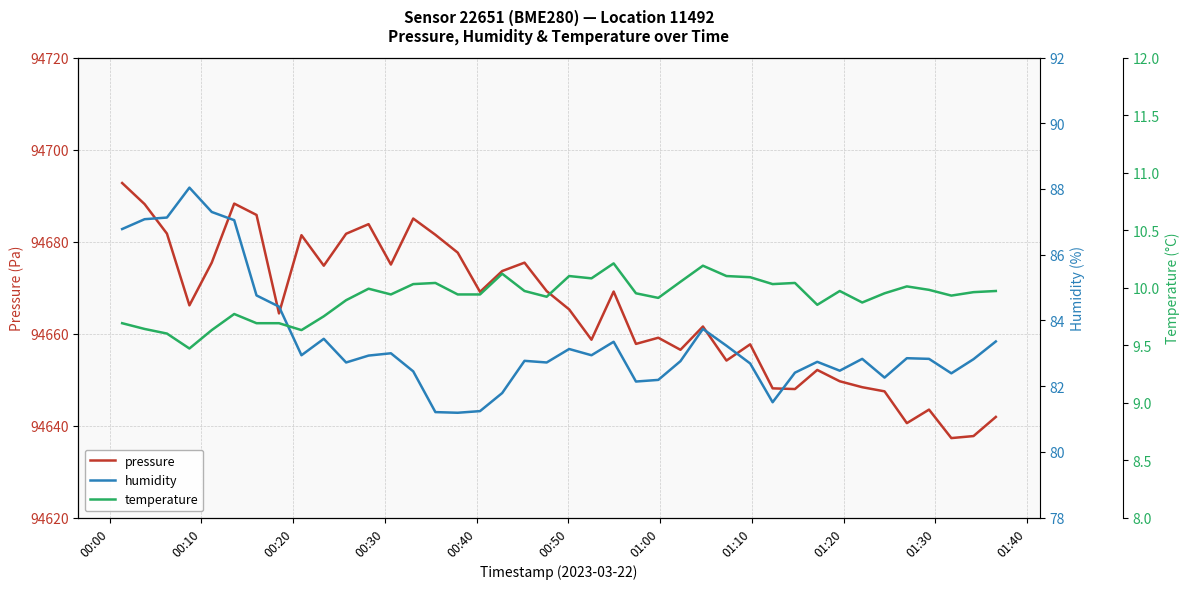

What is the value of the pressure point at the 32nd from the left?

94652.1